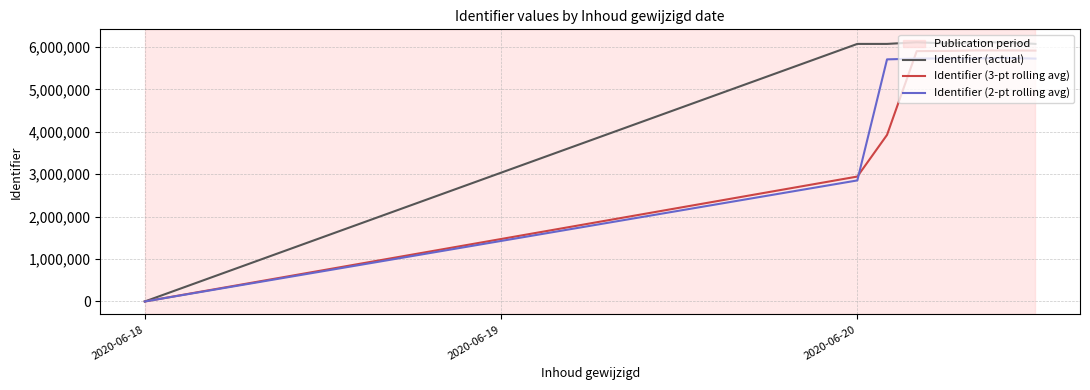

Does the chart have visible grid lines?

Yes